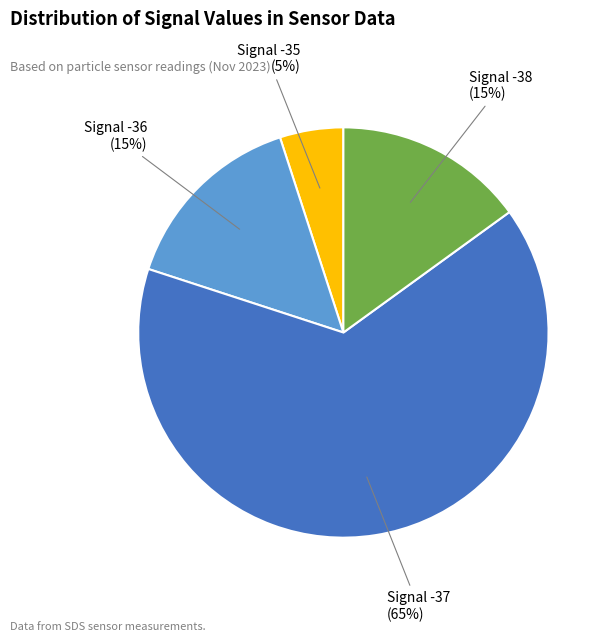

Is Signal -38 the majority of the pie?

No